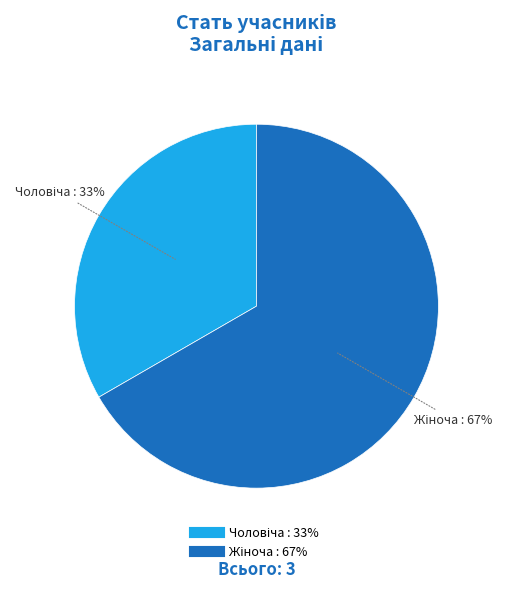

To the nearest percent, what is the average slice percentage?

50%